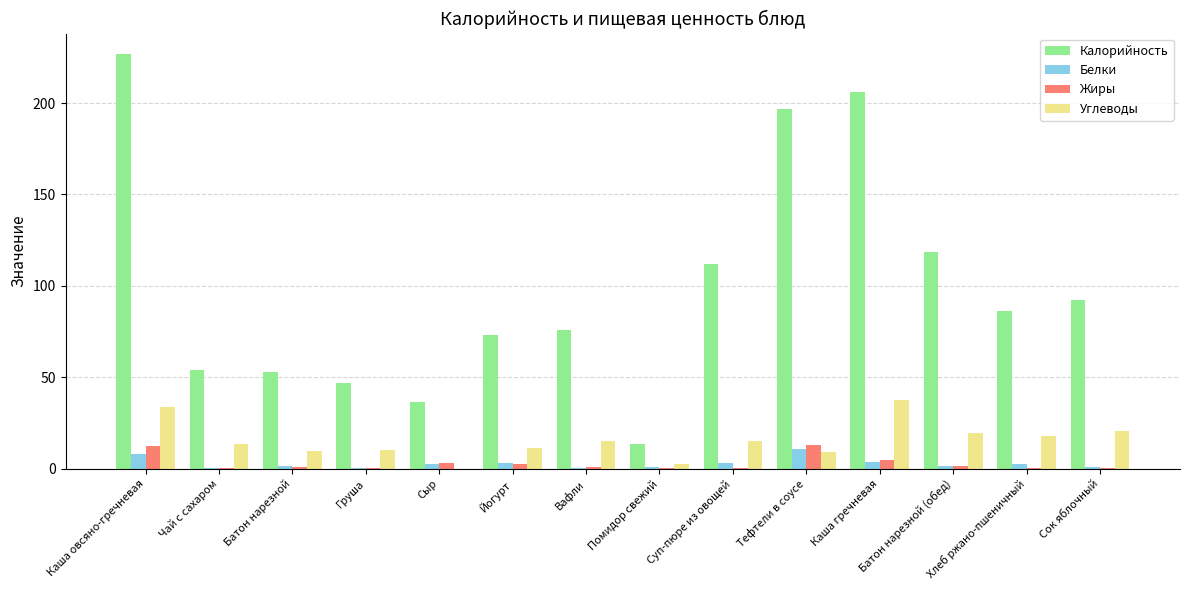

Which series has the largest total across all categories?

Калорийность